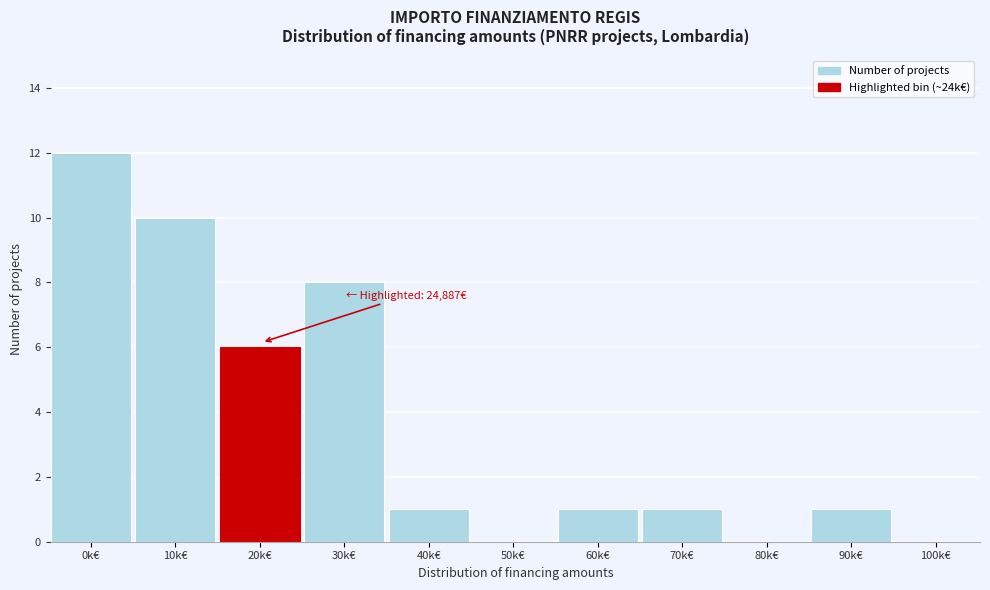

Reading right to left, transcribe all the data shown in this chart.

100k€=0	90k€=1	80k€=0	70k€=1	60k€=1	50k€=0	40k€=1	30k€=8	20k€=6	10k€=10	0k€=12